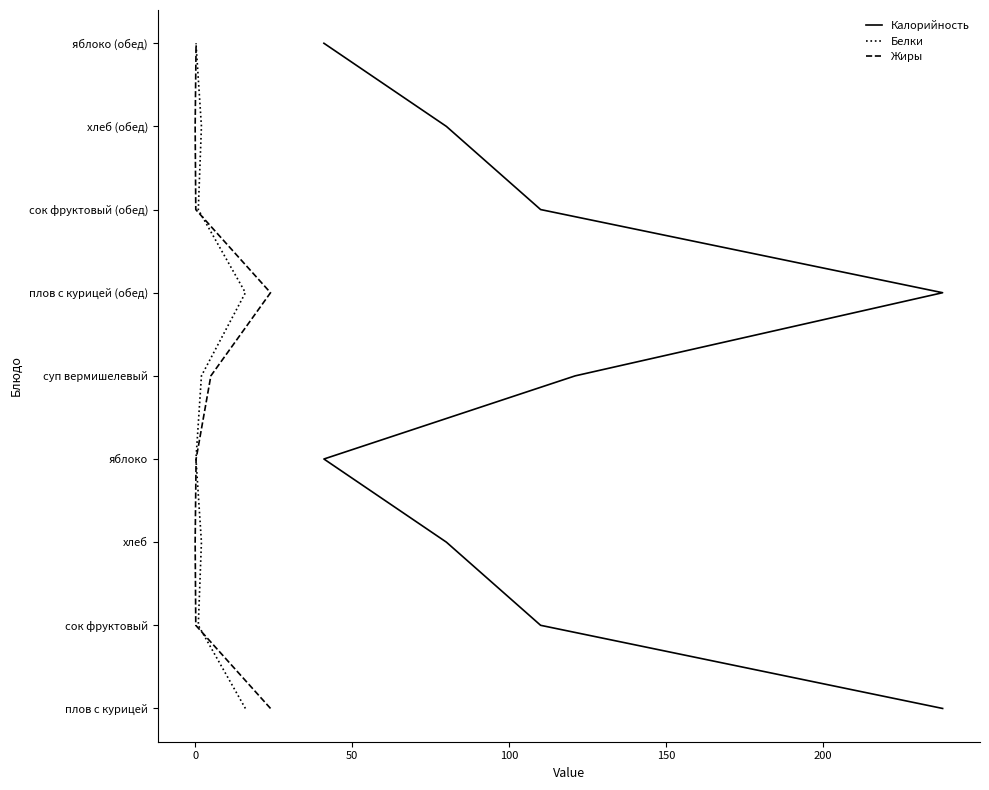

Does the chart have visible grid lines?

No